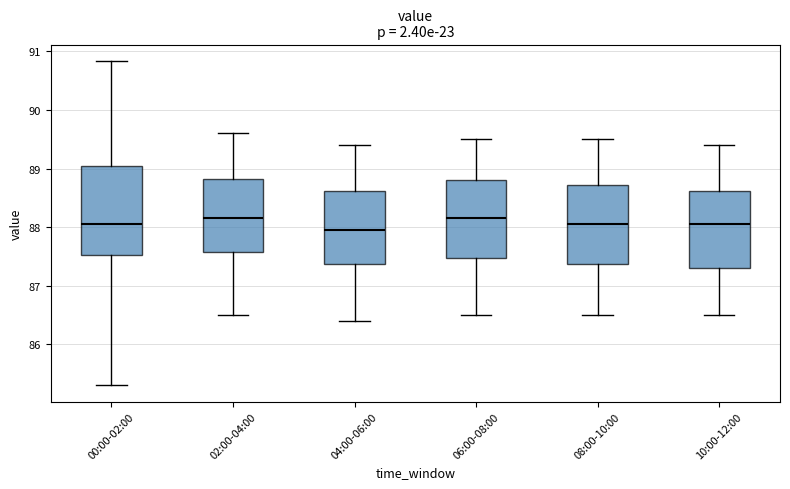

Reading left to right, read every box against the y-axis: the position of its median line, the range the box covers, and the ends of its whiskers. The values are not printed on the chart, so give them approximately, as read against the axis.

00:00-02:00: median 88.1, box 87.5 to 89.0, whiskers 85.3 to 90.8
02:00-04:00: median 88.2, box 87.6 to 88.8, whiskers 86.5 to 89.6
04:00-06:00: median 88.0, box 87.4 to 88.6, whiskers 86.4 to 89.4
06:00-08:00: median 88.2, box 87.5 to 88.8, whiskers 86.5 to 89.5
08:00-10:00: median 88.1, box 87.4 to 88.7, whiskers 86.5 to 89.5
10:00-12:00: median 88.1, box 87.3 to 88.6, whiskers 86.5 to 89.4